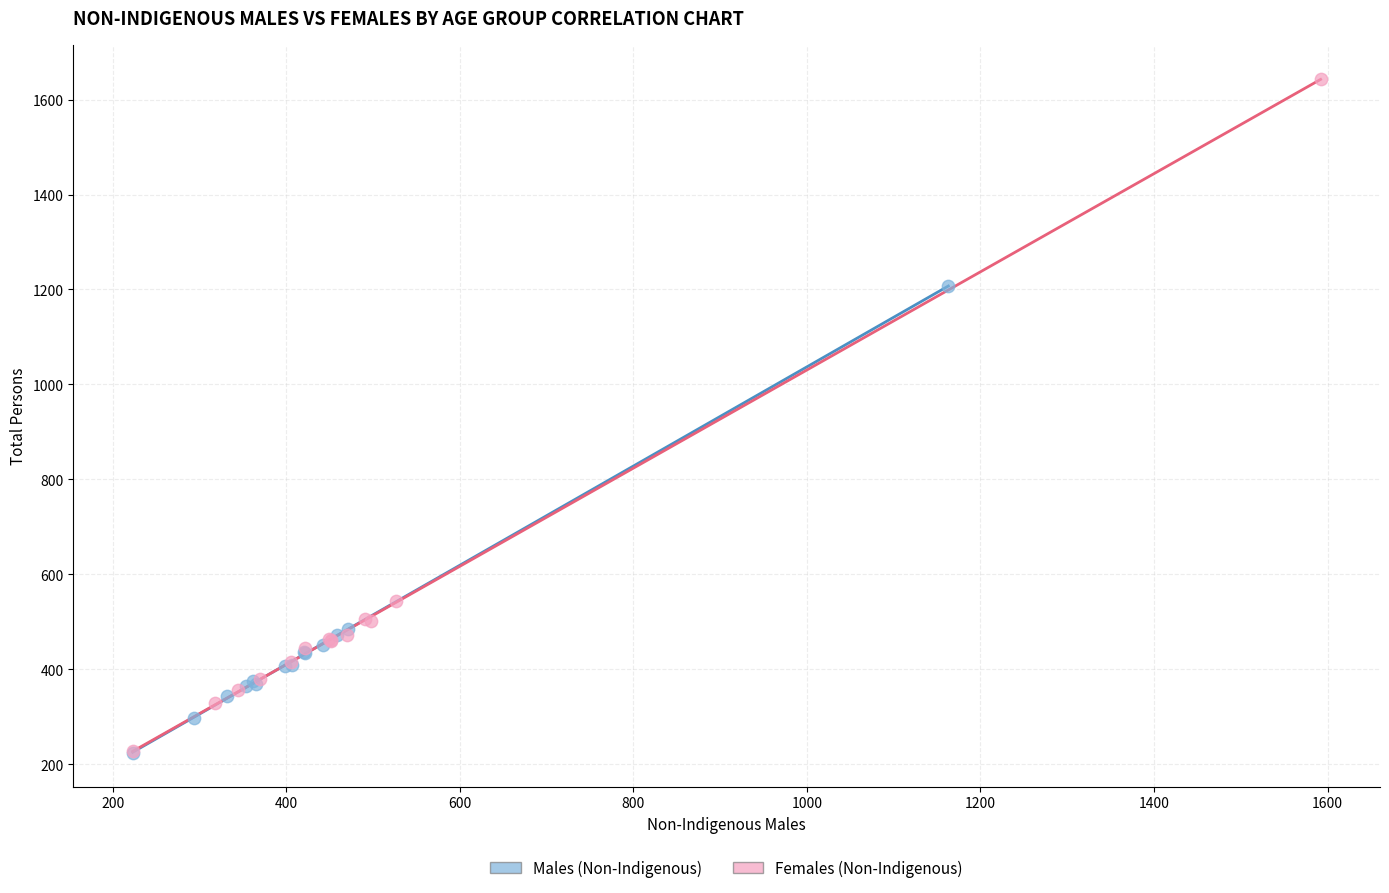

Which series has the largest Y range (max minus min)?

Females (Non-Indigenous)